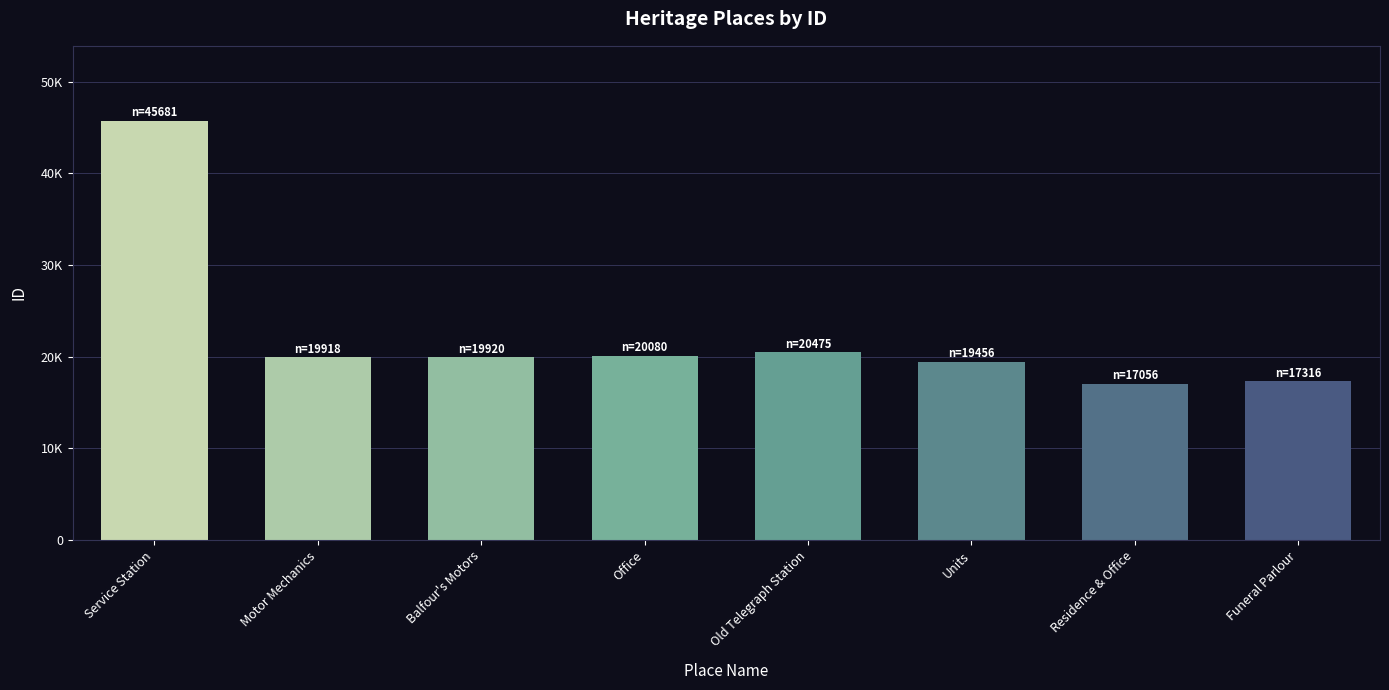

Are the bars horizontal?

No